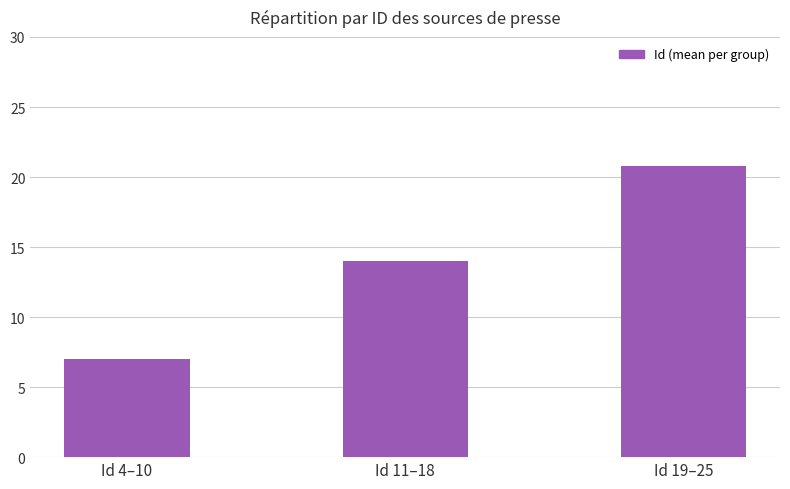

What is the label of the 1st bar from the right?

Id 19–25